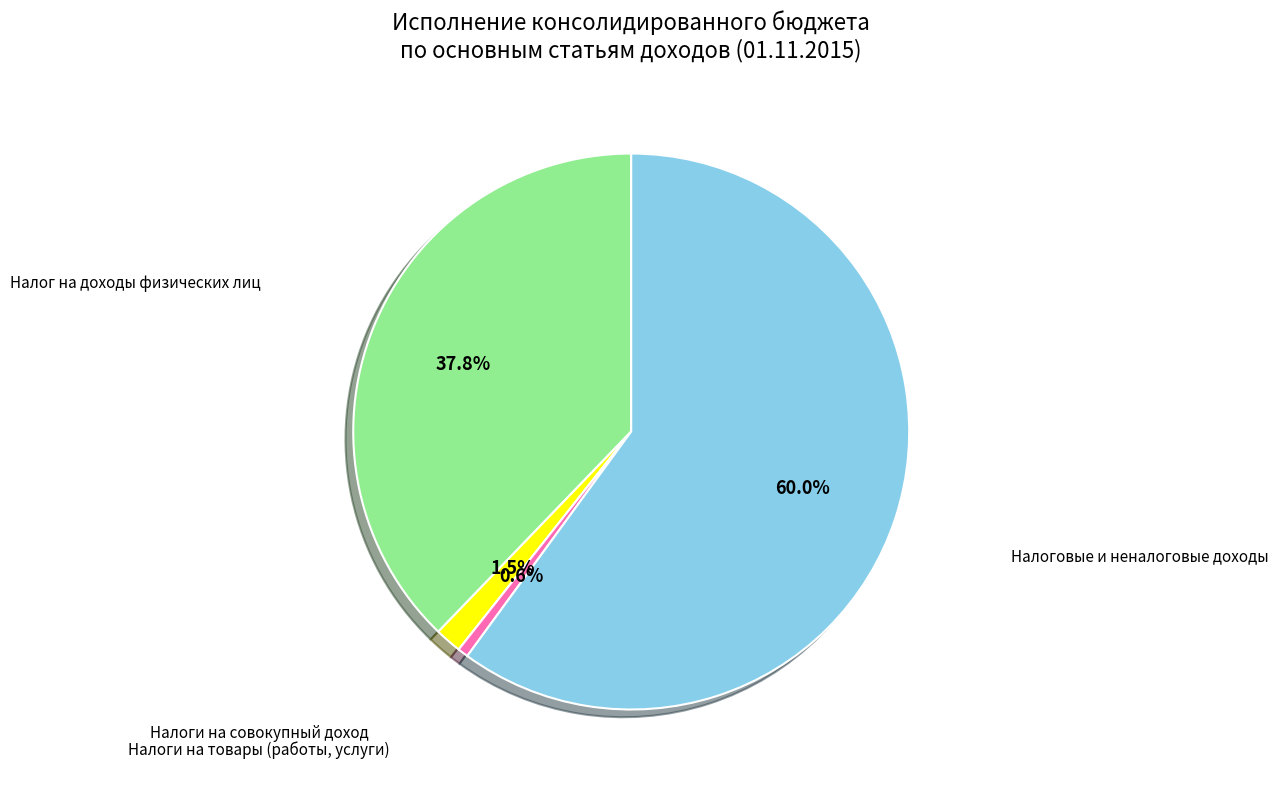

Count the number of slices in the pie.

4